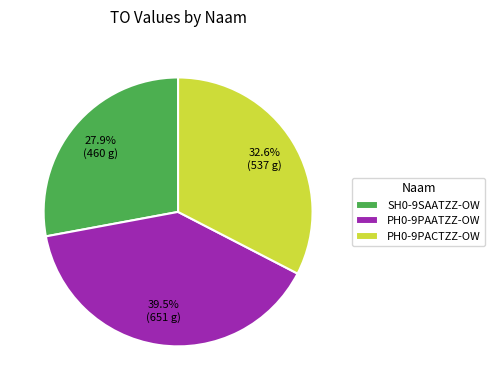

What percentage is the SH0-9SAATZZ-OW slice, to the nearest percent?

28%